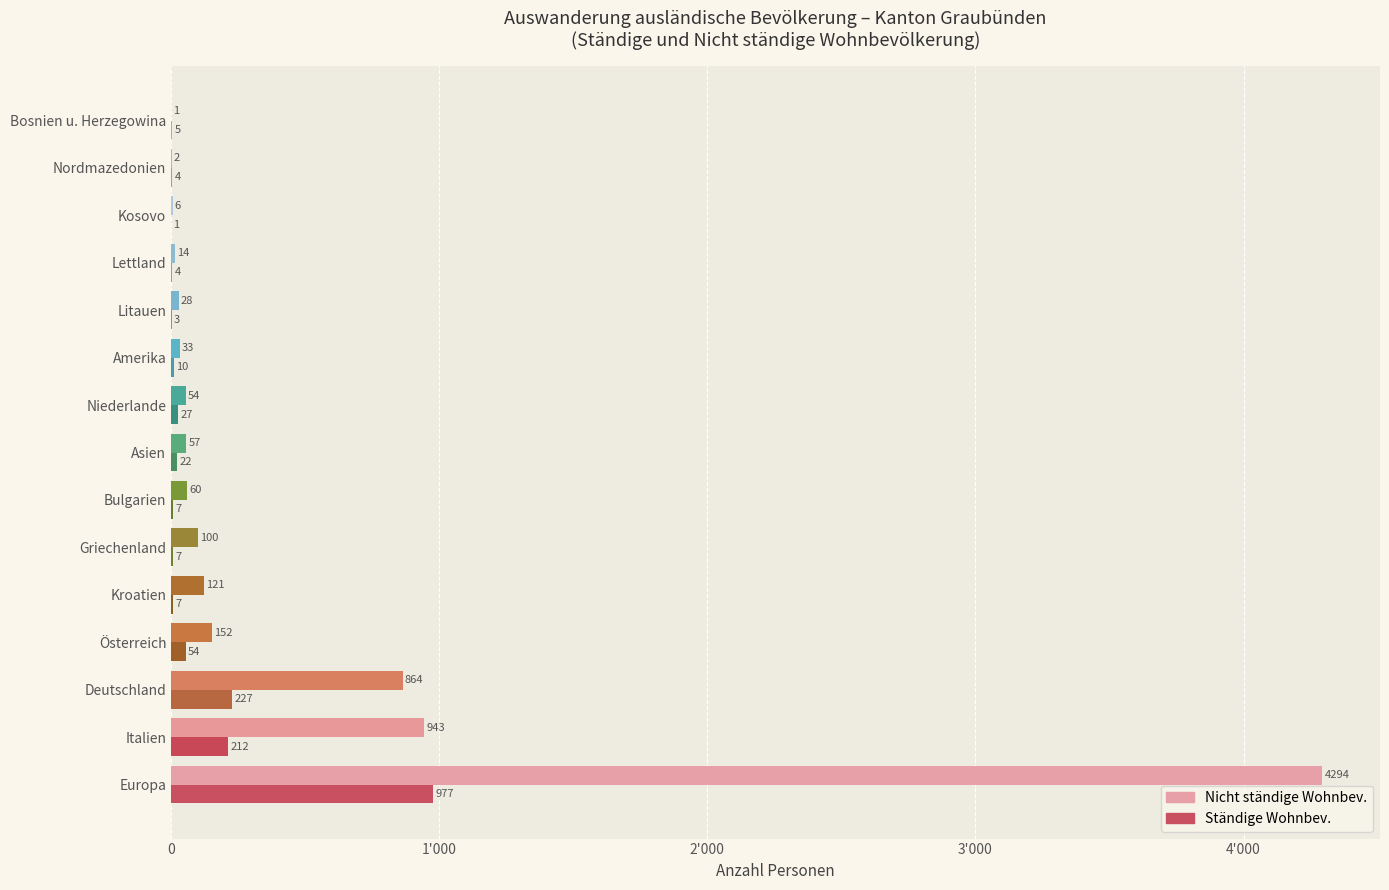

What are all the series names shown in the legend?

Nicht ständige Wohnbev., Ständige Wohnbev.